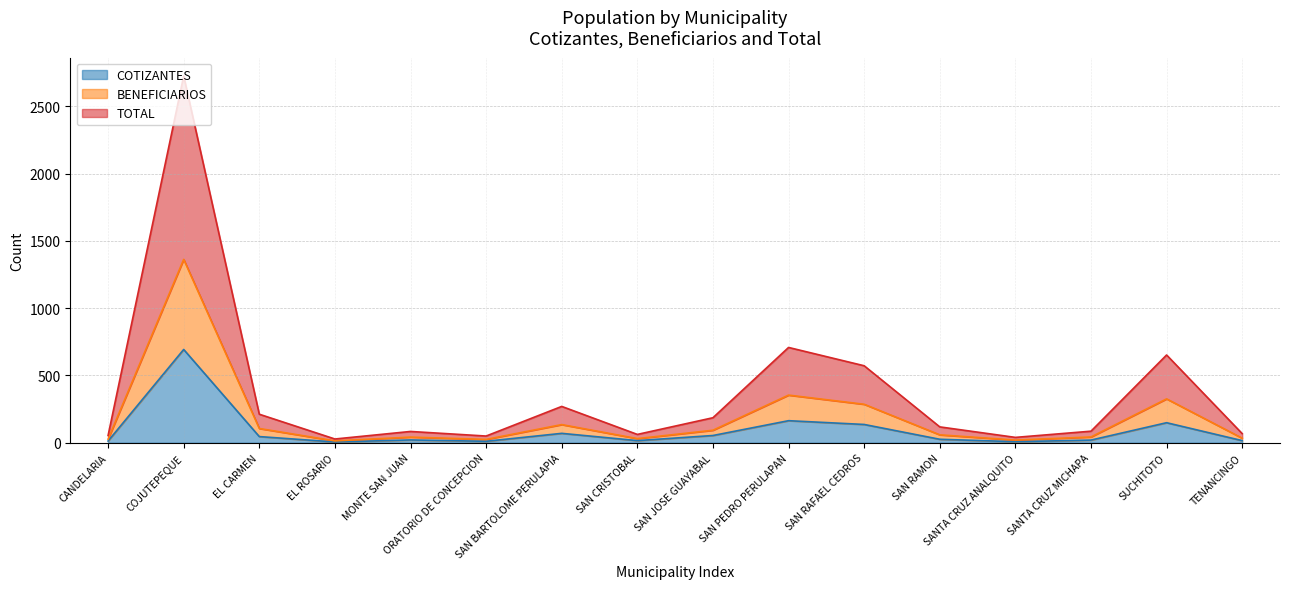

What is the label of the 11th point from the left?

SAN RAFAEL CEDROS